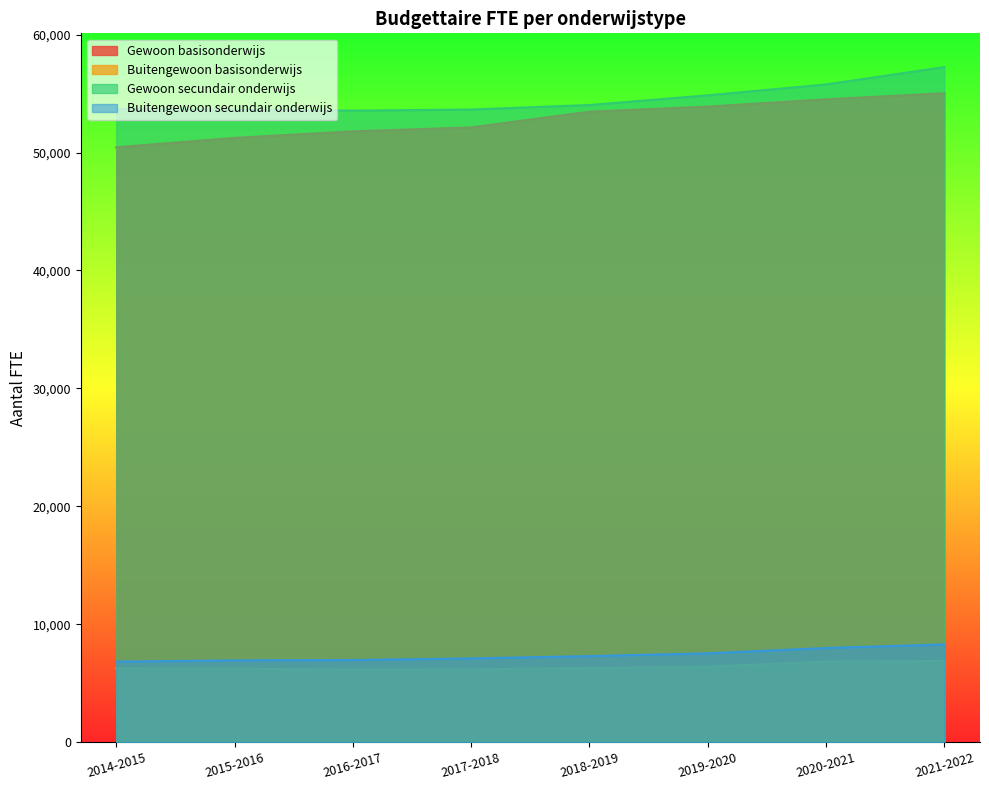

How many series are shown in this chart?

4